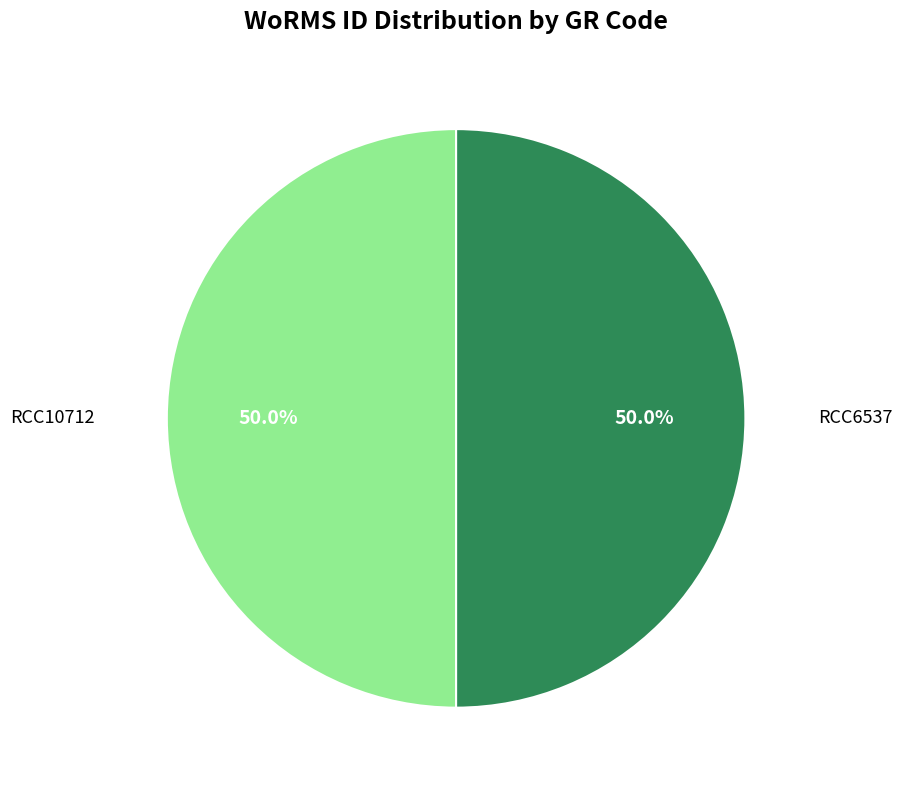

Which category has the biggest portion of the pie?

RCC6537